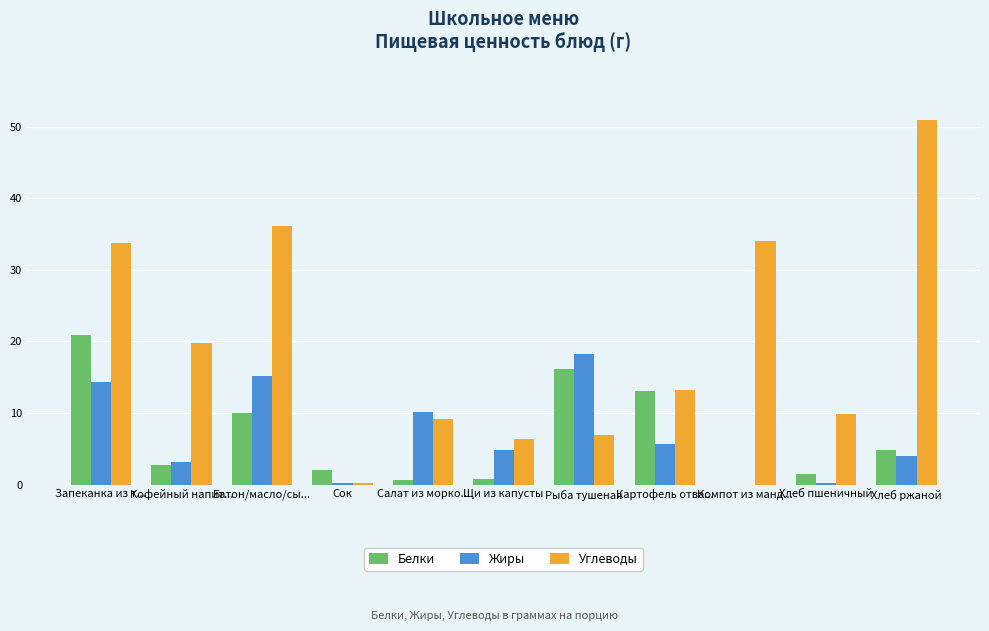

What is the average value of the Жиры series?

6.9